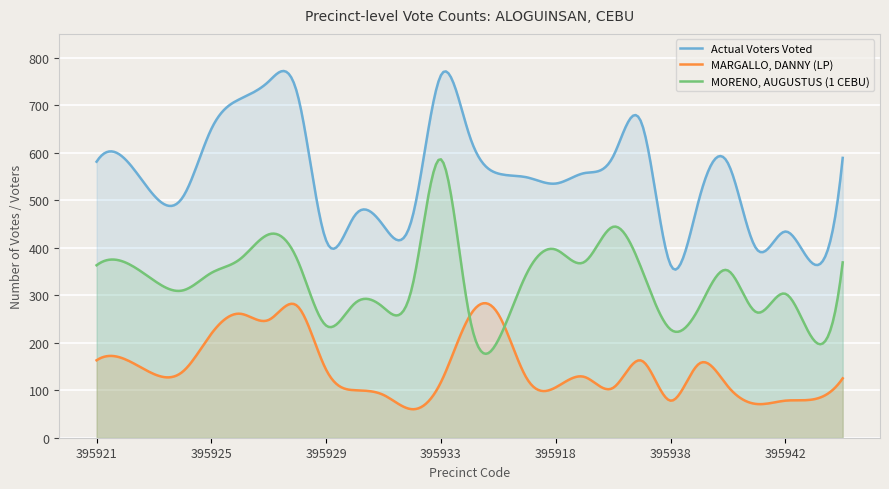

What is the total value across all series at 395924?

955